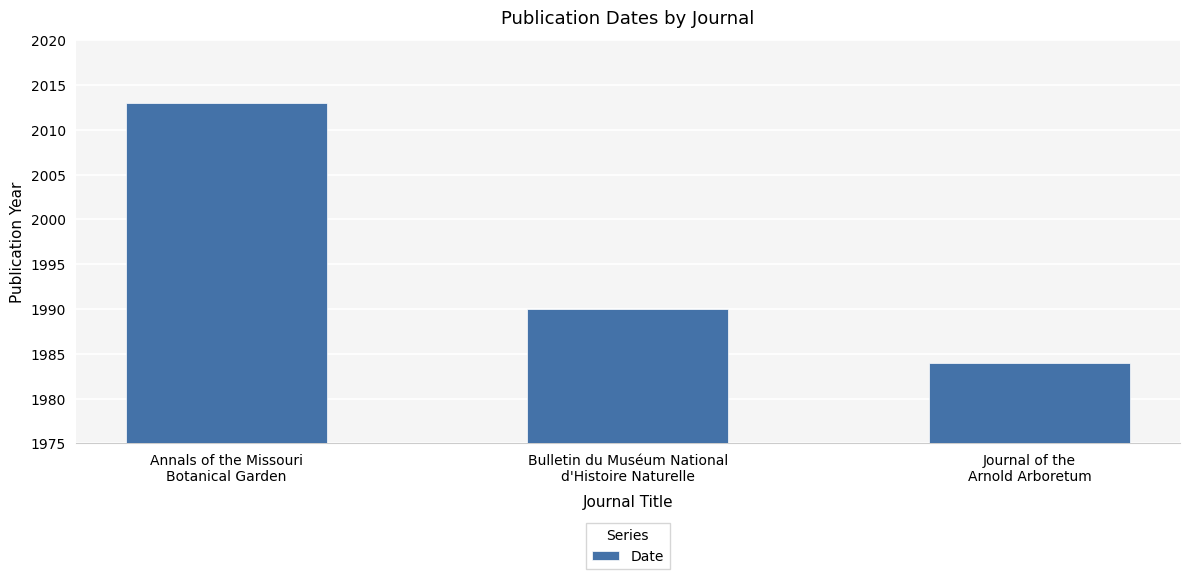

What value does the data have at Bulletin du Muséum National
d'Histoire Naturelle, to the nearest 5?

1990